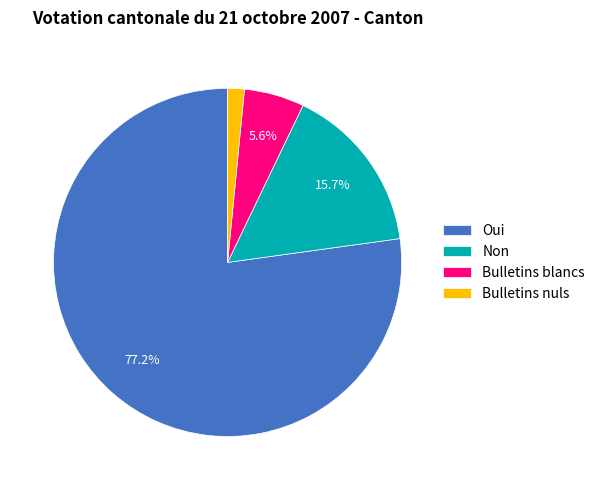

What is the smallest slice in the pie chart?

Bulletins nuls